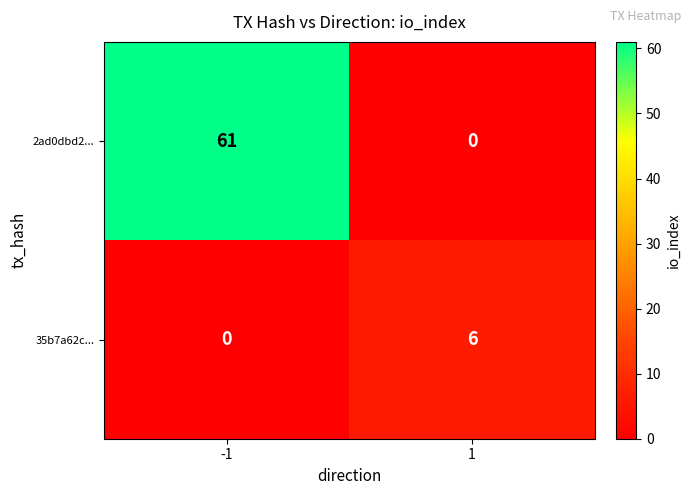

What is the difference between the 2ad0dbd2... values at -1 and 1?

61